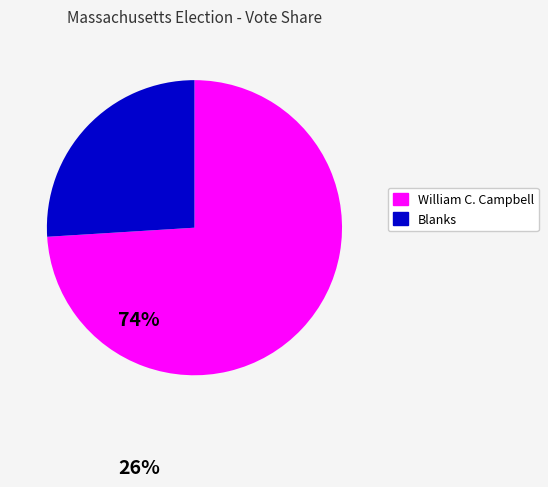

How many slices are in this pie chart?

2